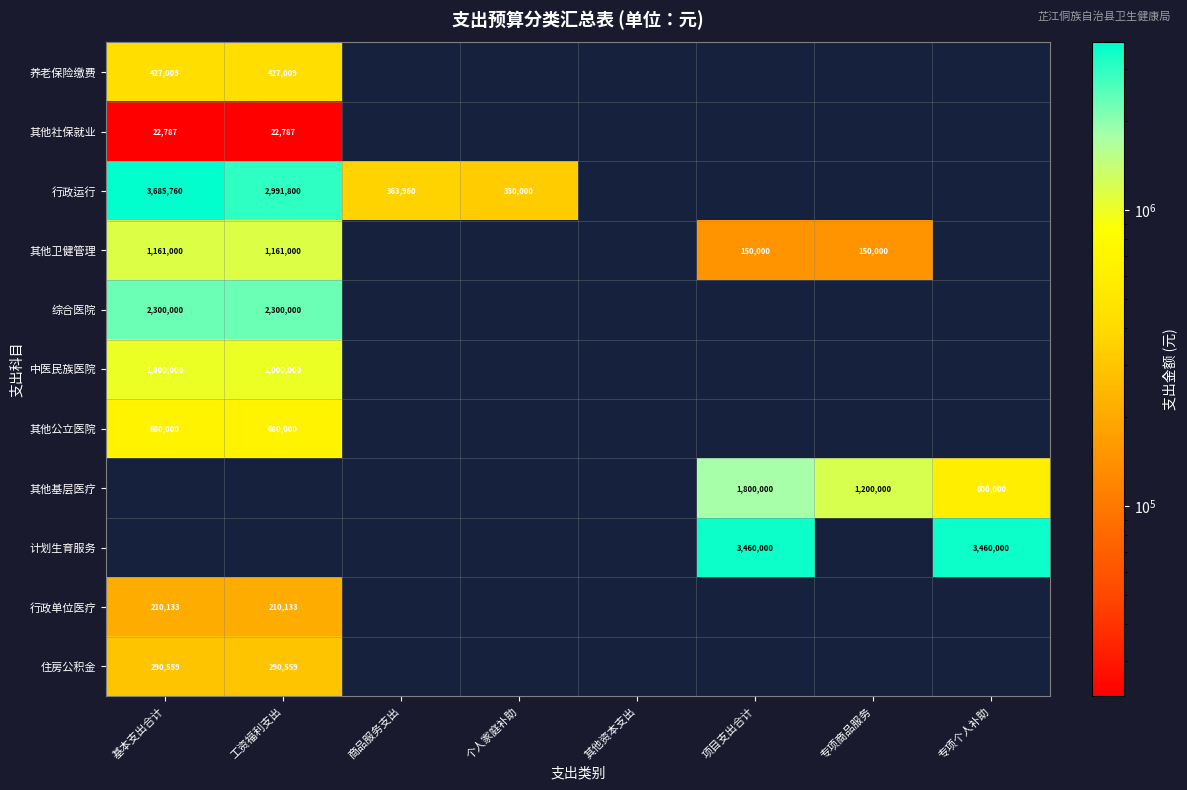

Is it true that 其他基层医疗 equals 405141 at 专项个人补助?

False